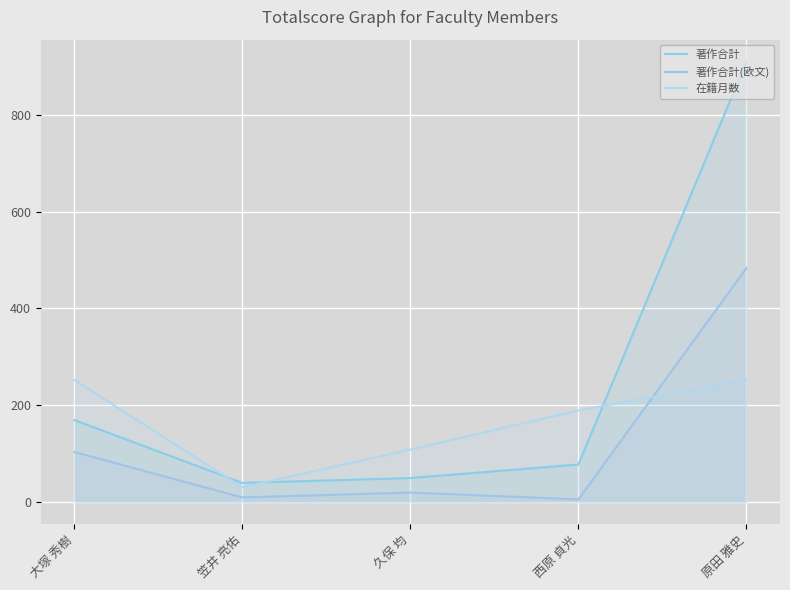

What is the average value of the 在籍月数 series?

166